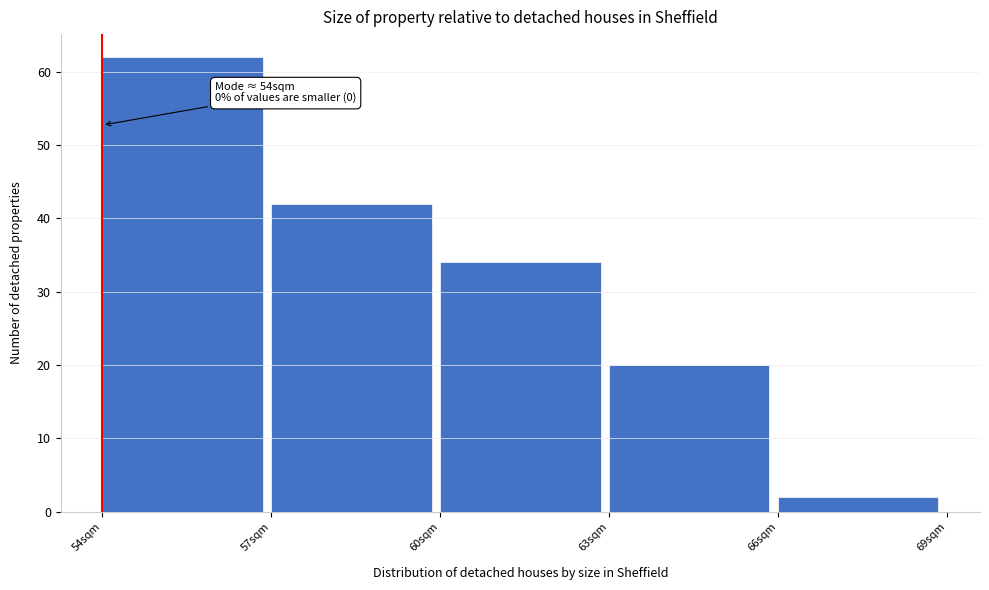

Which range on the x-axis has the tallest bar?

54 to 57